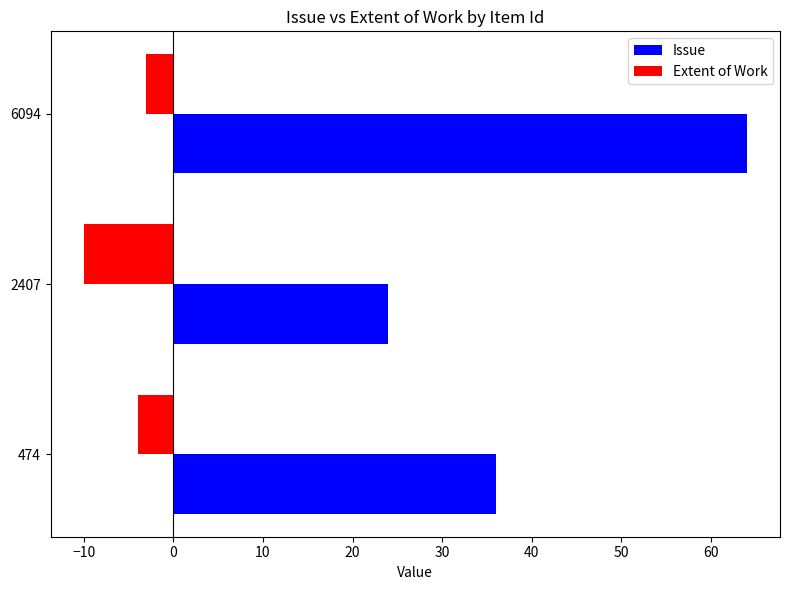

Between 474 and 2407, which series saw the biggest shift?

Issue